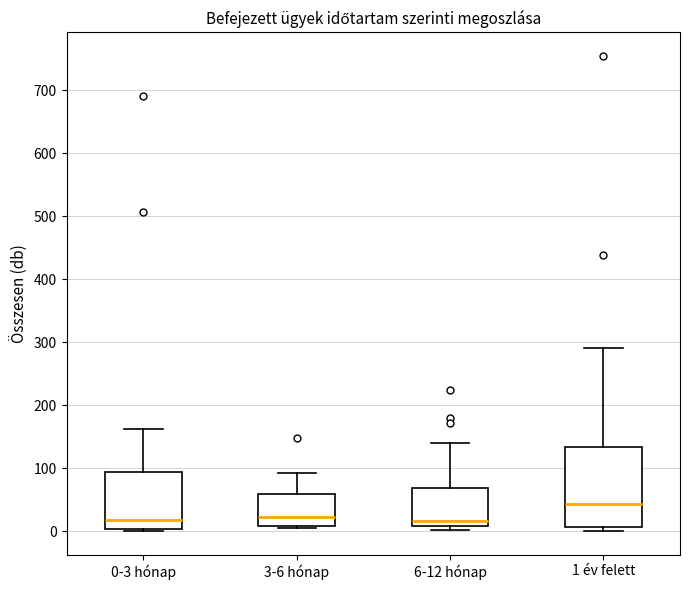

Reading left to right, transcribe this box plot: for each box, give where its median line is, the range the box spans, and where its two whiskers end, as read against the y-axis. The values are not printed on the chart, so give them approximately, as read against the axis.

0-3 hónap: median 20, box 0 to 90, whiskers 0 (just below the box's lower edge) to 160
3-6 hónap: median 20, box 10 to 60, whiskers 0 to 90
6-12 hónap: median 20, box 10 to 70, whiskers 0 to 140
1 év felett: median 40, box 10 to 130, whiskers 0 to 290